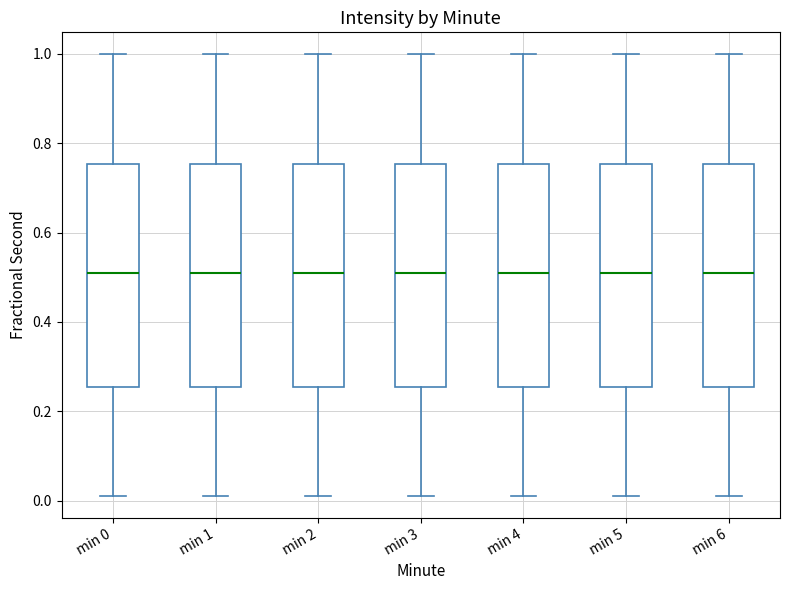

Reading left to right, transcribe this box plot: for each box, give where its median line is, the range the box spans, and where its two whiskers end, as read against the y-axis. The values are not printed on the chart, so give them approximately, as read against the axis.

min 0: median 0.50, box 0.26 to 0.76, whiskers 0.02 to 1.00
min 1: median 0.50, box 0.26 to 0.76, whiskers 0.02 to 1.00
min 2: median 0.50, box 0.26 to 0.76, whiskers 0.02 to 1.00
min 3: median 0.50, box 0.26 to 0.76, whiskers 0.02 to 1.00
min 4: median 0.50, box 0.26 to 0.76, whiskers 0.02 to 1.00
min 5: median 0.50, box 0.26 to 0.76, whiskers 0.02 to 1.00
min 6: median 0.50, box 0.26 to 0.76, whiskers 0.02 to 1.00